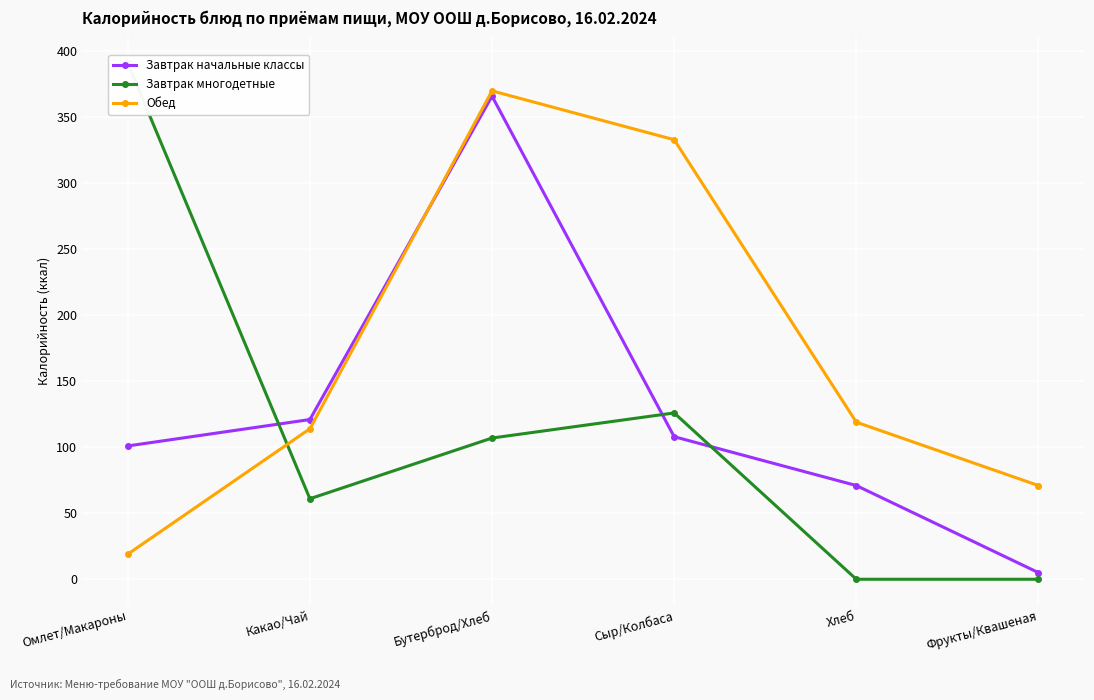

True or false: Завтрак многодетные has more than 1 points higher than both neighbors.

False